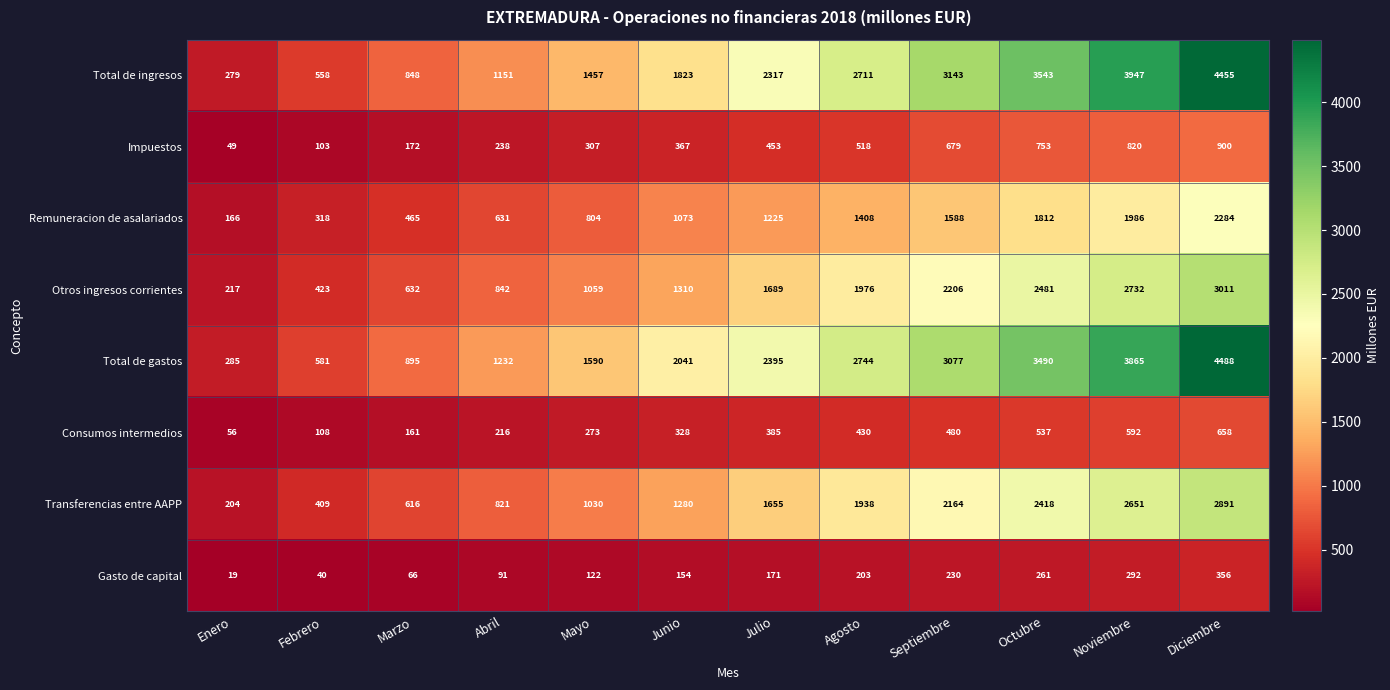

Where is Consumos intermedios nearest to the value 357?

Julio